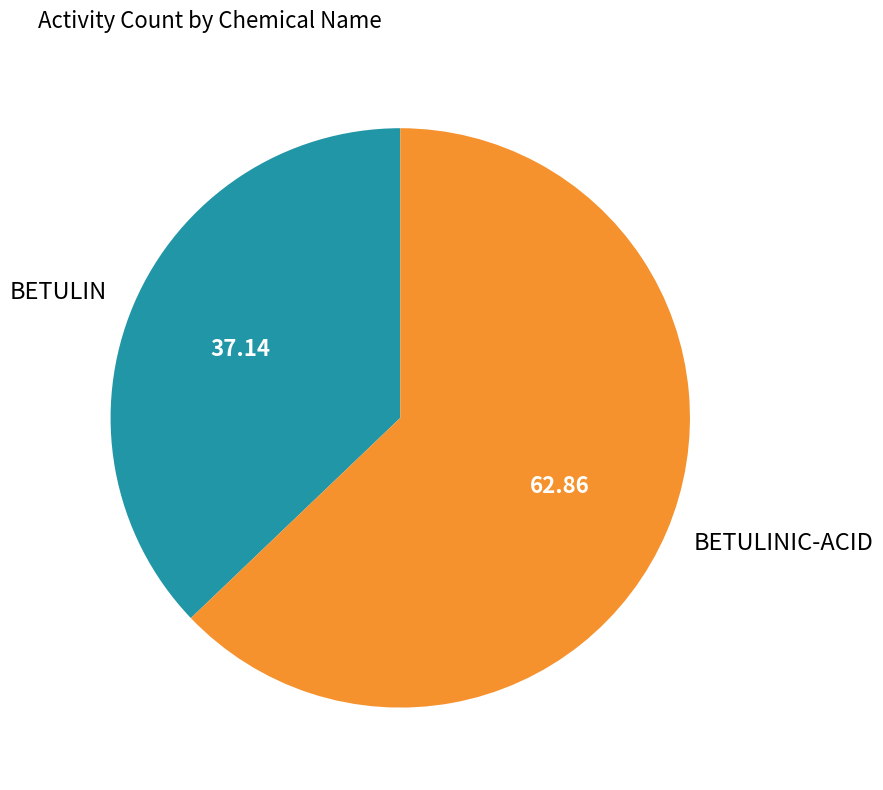

What is the ratio of the value at BETULIN to the value at BETULINIC-ACID?

0.6